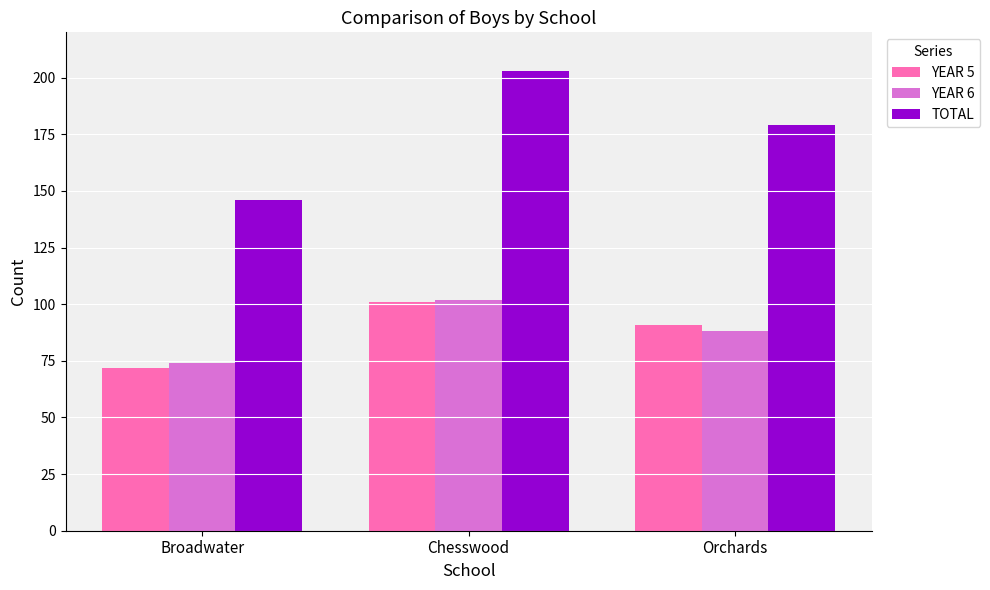

Which series has the largest total across all categories?

TOTAL